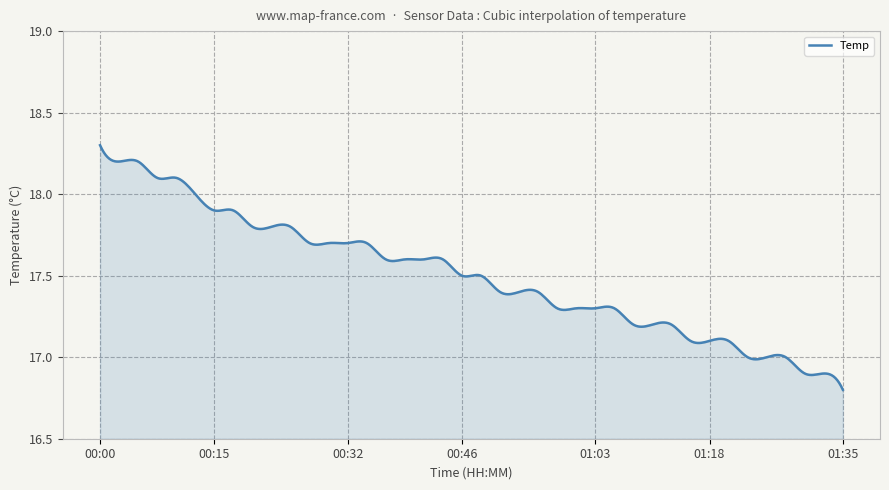

What is the difference between the maximum and minimum values?

1.5